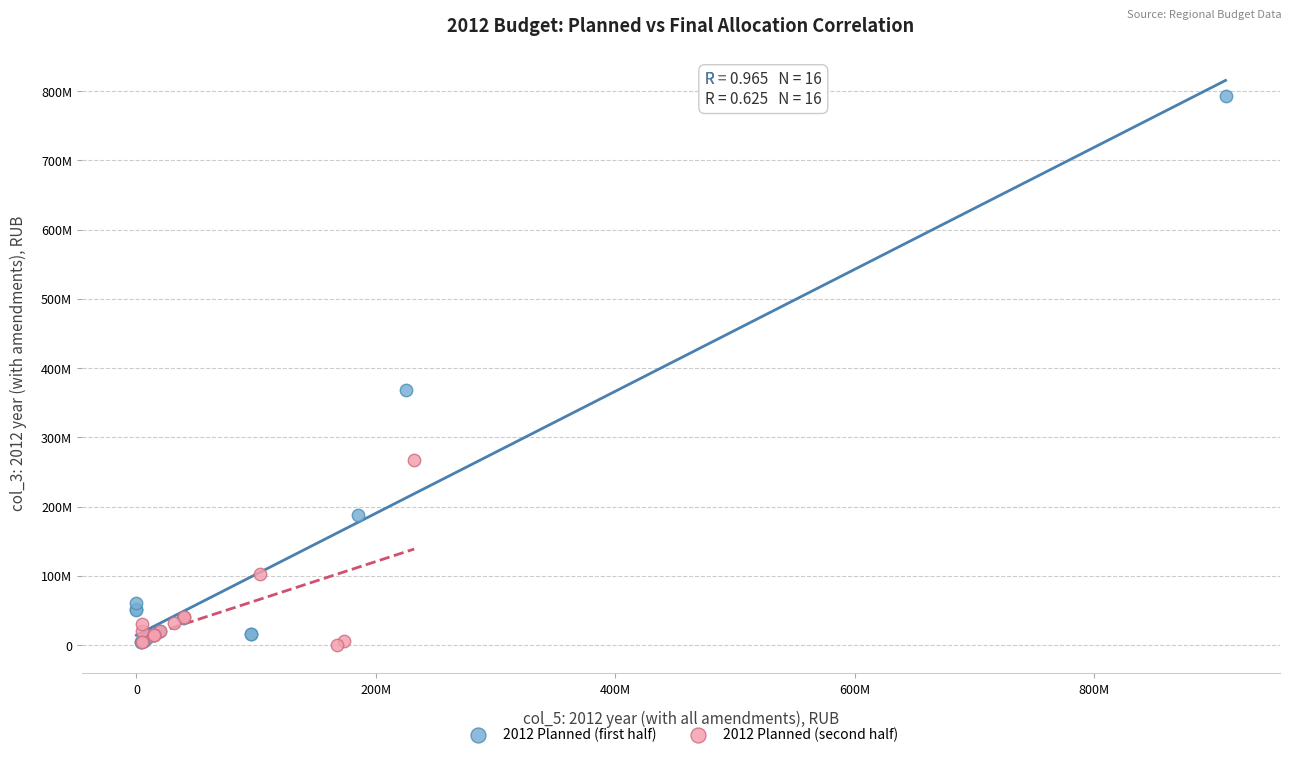

Which series has the largest Y range (max minus min)?

2012 Planned (first half)